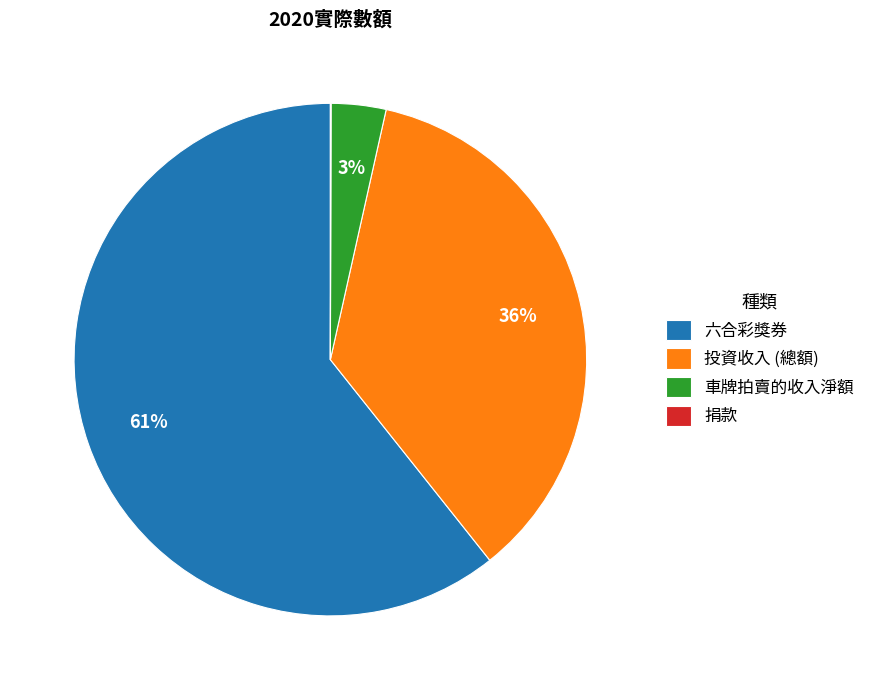

Which category has the biggest portion of the pie?

六合彩獎券